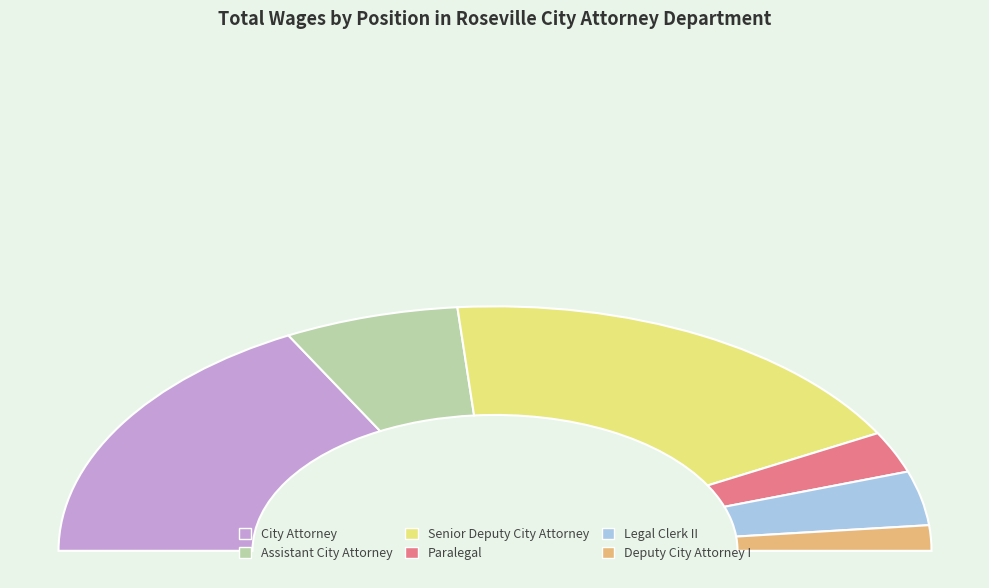

Which category has the smallest portion of the pie?

Deputy City Attorney I